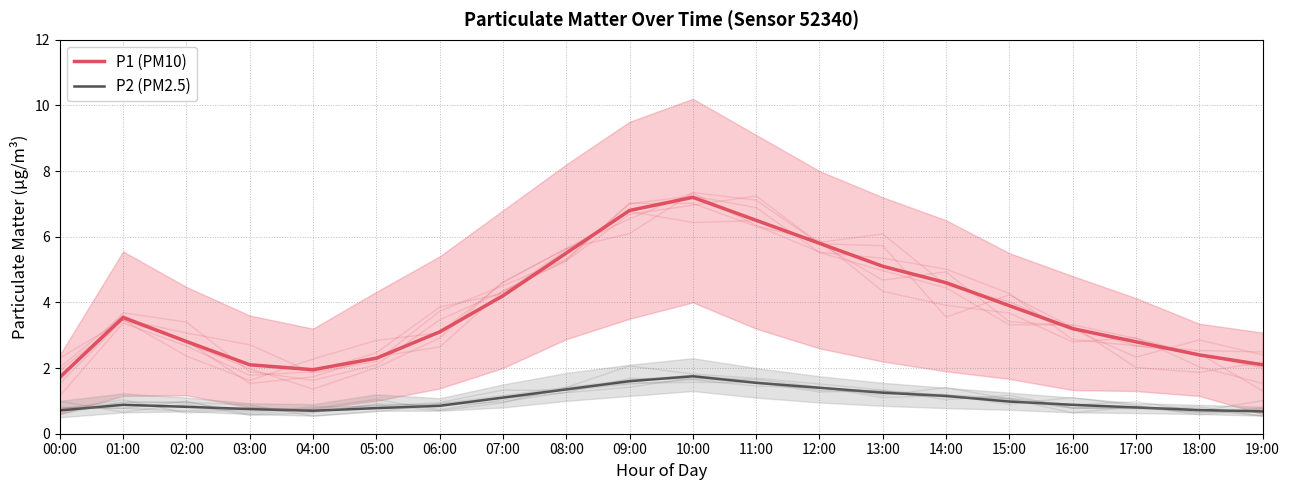

True or false: P2 (PM2.5) and P1 (PM10) cross at least once.

False